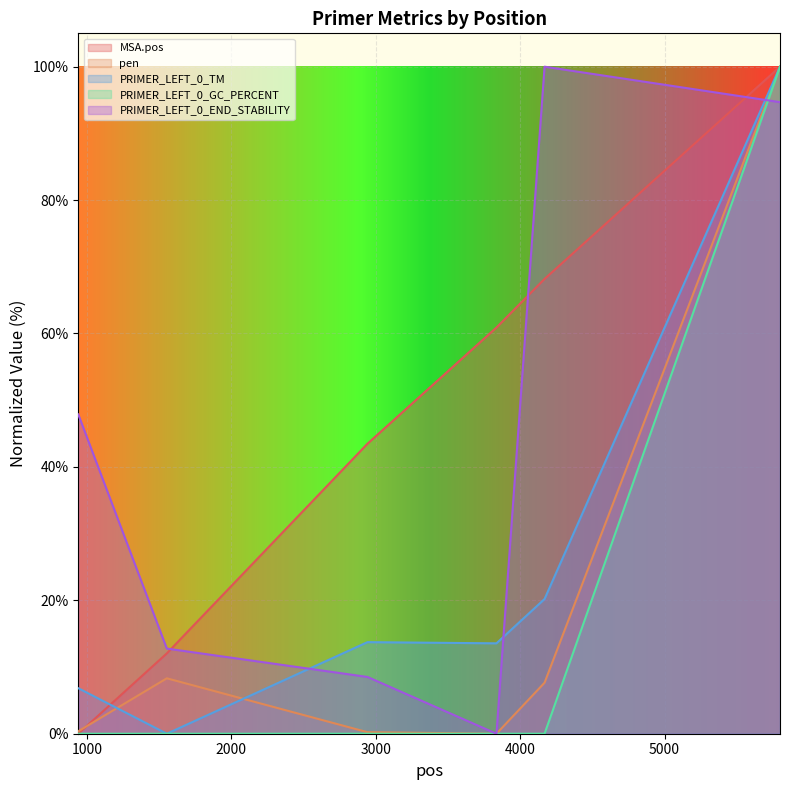

Where does the MSA.pos series first go above 60?

3836